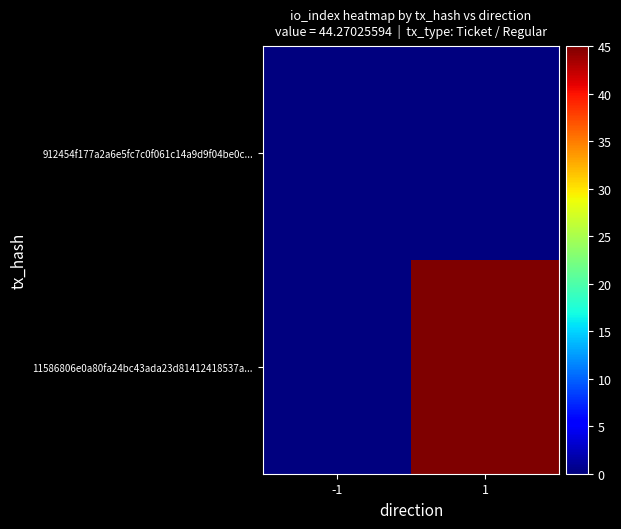

At which category does the chart reach its minimum across all series?

-1